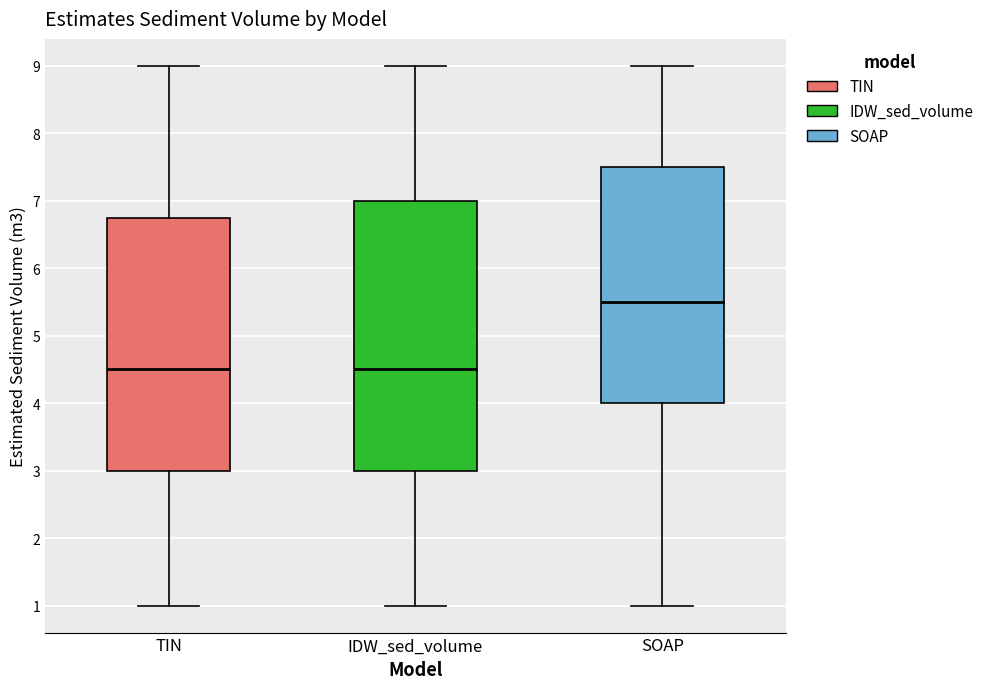

Reading left to right, read every box against the y-axis: the position of its median line, the range the box covers, and the ends of its whiskers. The values are not printed on the chart, so give them approximately, as read against the axis.

TIN: median 4.5, box 3.0 to 6.8, whiskers 1.0 to 9.0
IDW_sed_volume: median 4.5, box 3.0 to 7.0, whiskers 1.0 to 9.0
SOAP: median 5.5, box 4.0 to 7.5, whiskers 1.0 to 9.0